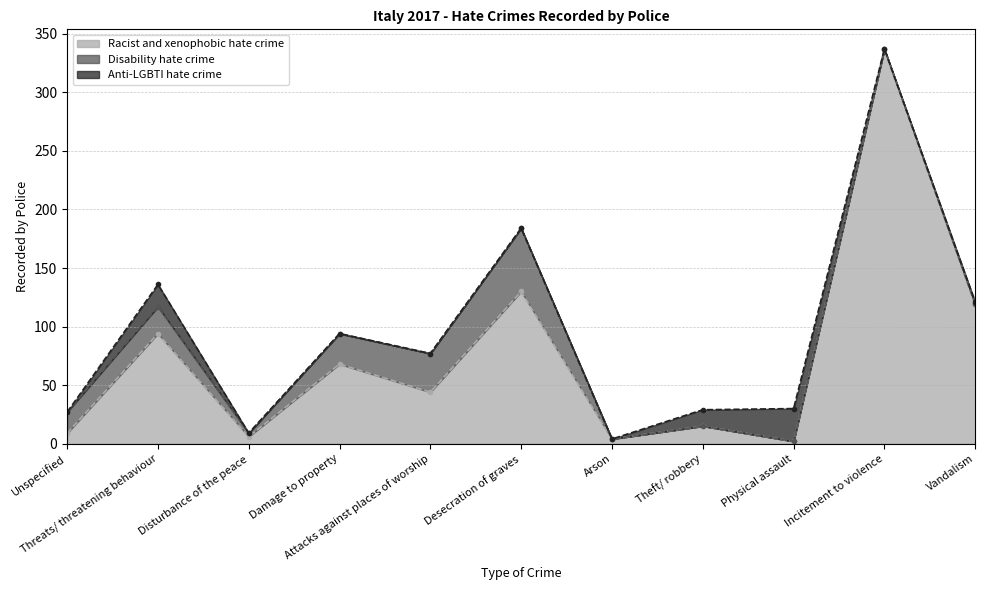

The value of Anti-LGBTI hate crime at Physical assault is 18. True or false?

False